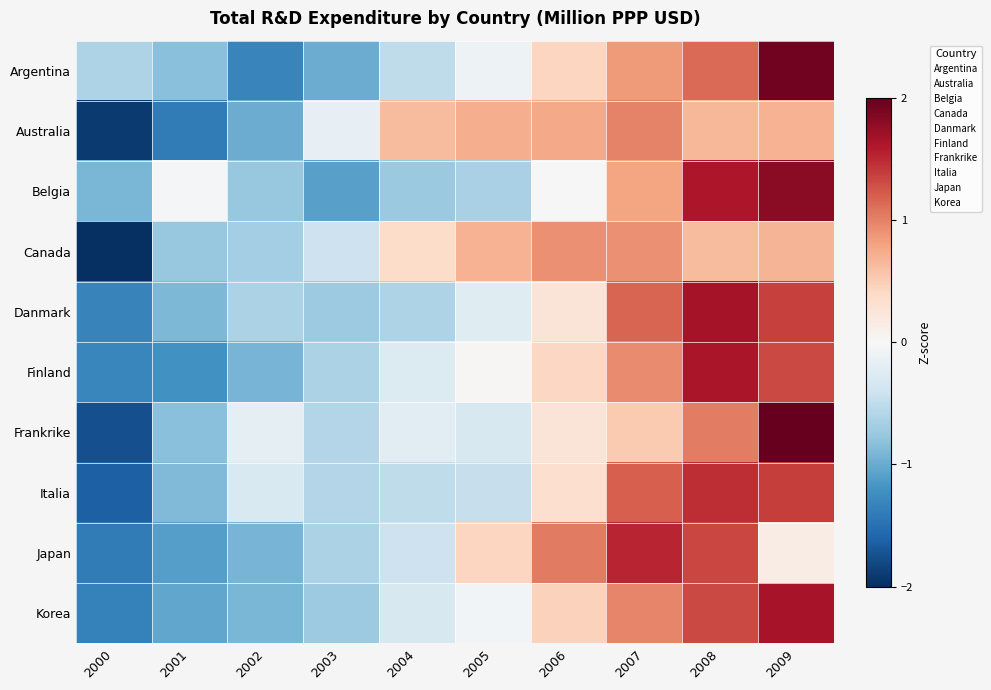

What is the difference between the highest and lowest values at 2004?

1.4